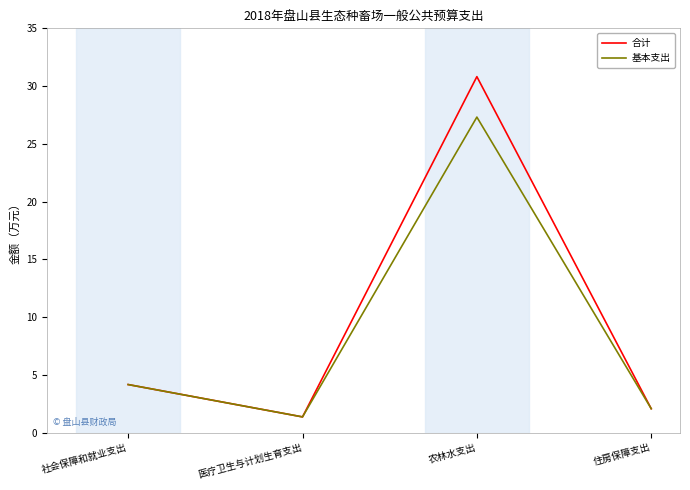

What position from the right is 住房保障支出?

1